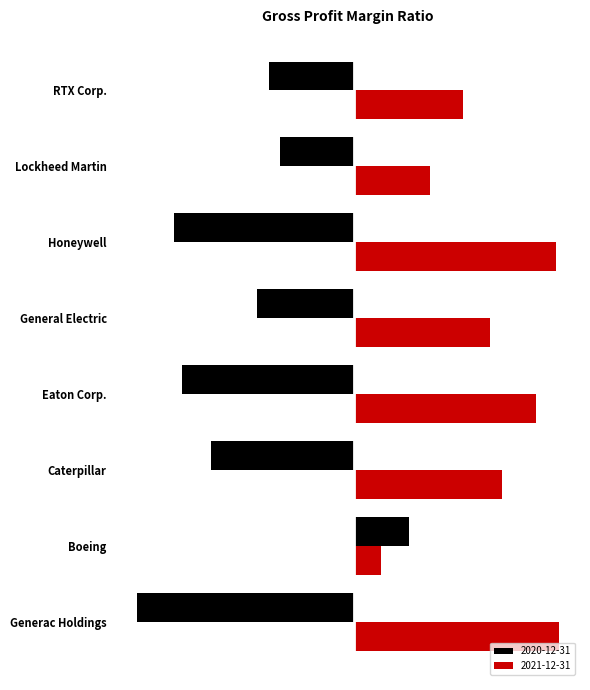

What is the sum of all 2020-12-31 values?

-1.6